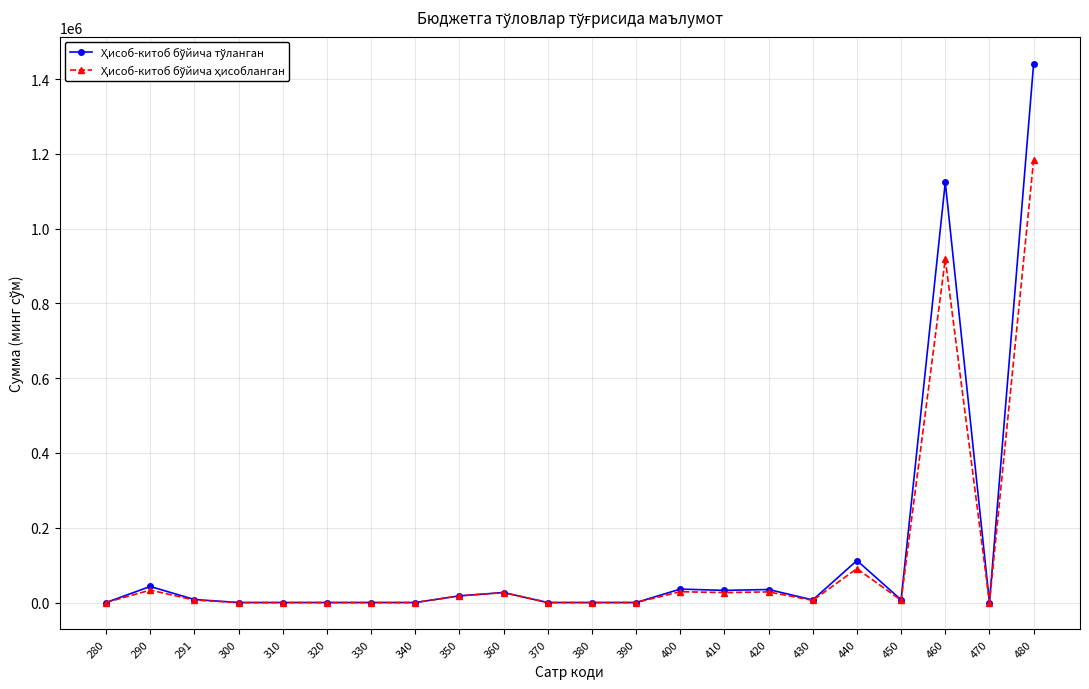

What is the spread (max minus min) of values at 460?

205004.2